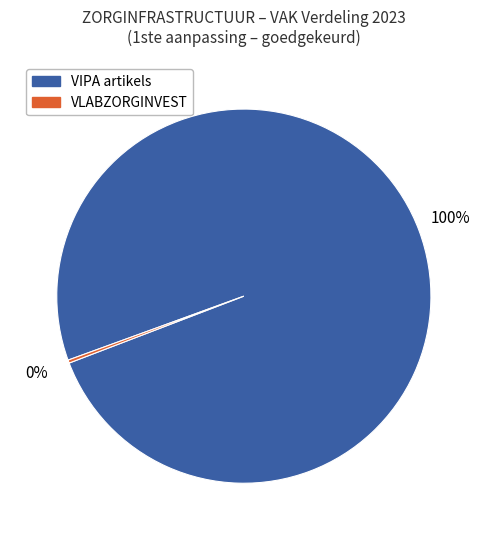

Is there any slice that represents more than half of the pie?

Yes